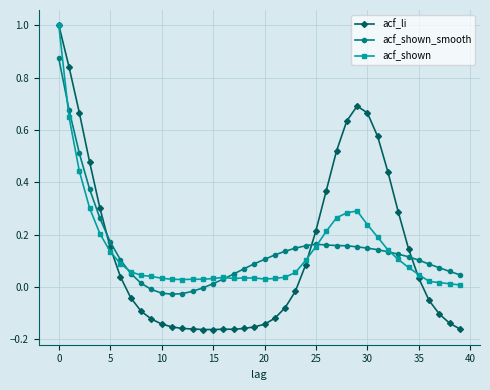

What are all the series names shown in the legend?

acf_li, acf_shown_smooth, acf_shown